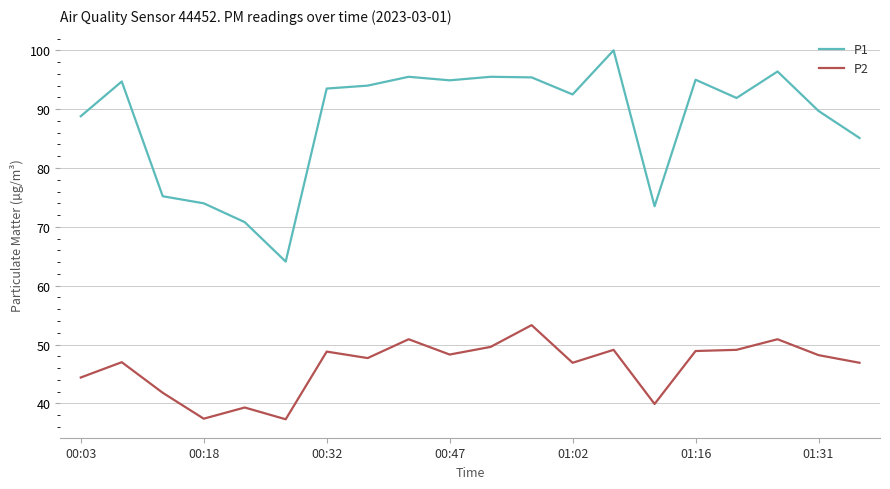

What is the maximum value for P1?

100.0